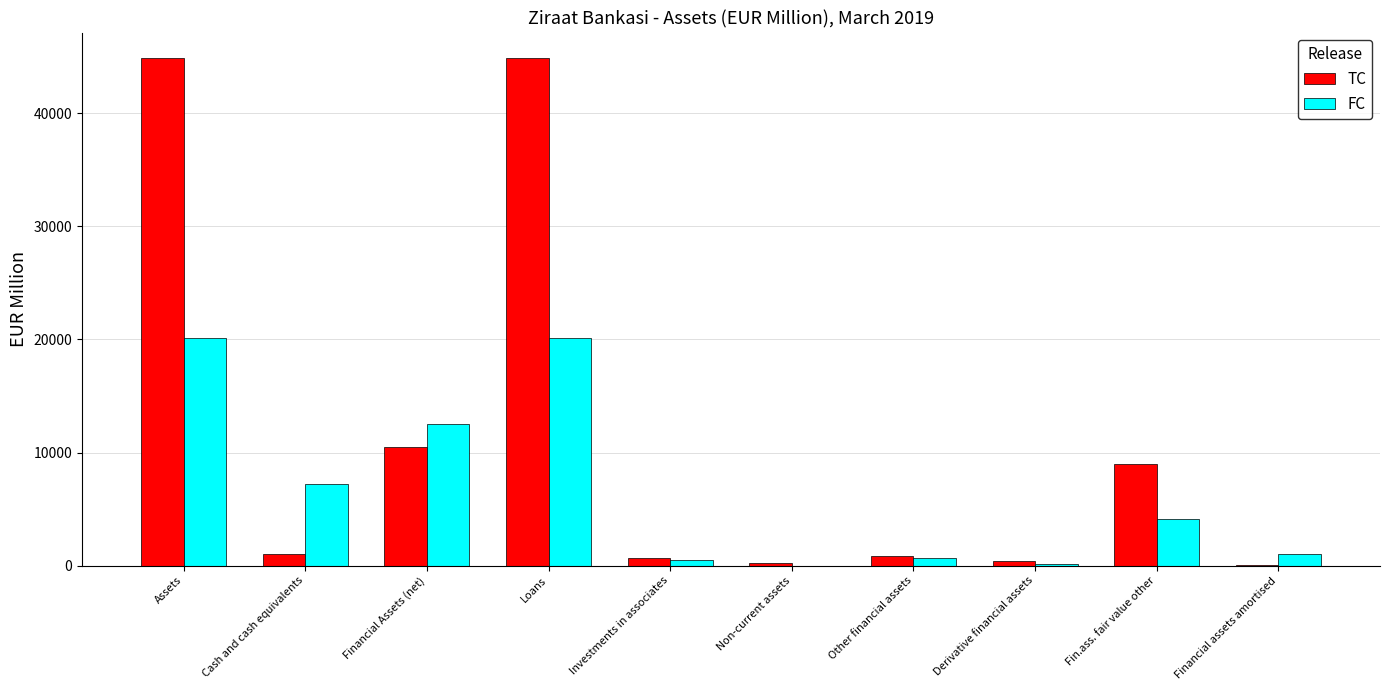

What is the total value across all series at Financial Assets (net)?

22981.9